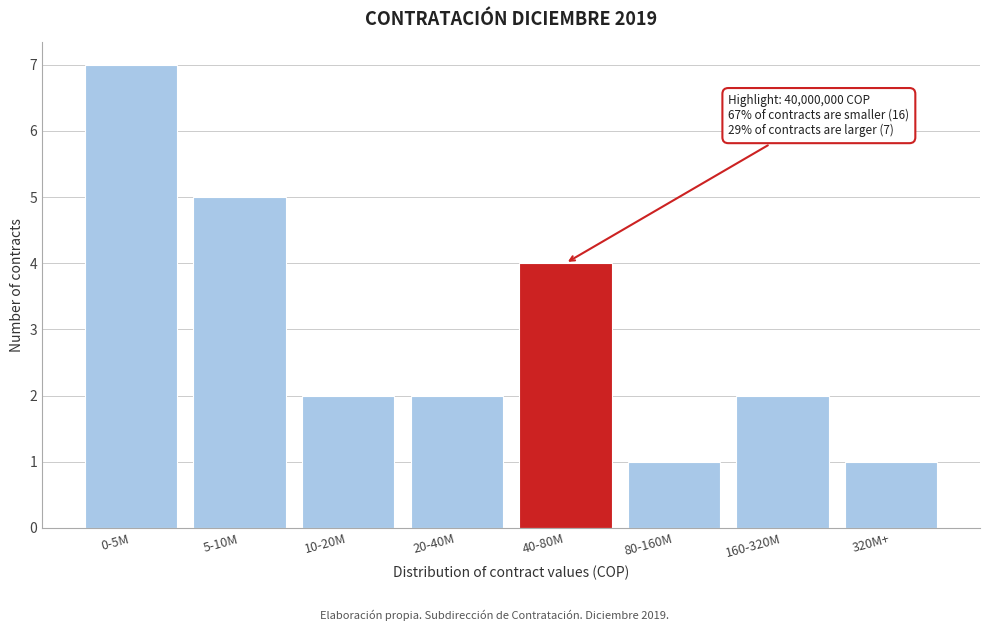

Reading right to left, extract all data points from this chart.

1	2	1	4	2	2	5	7